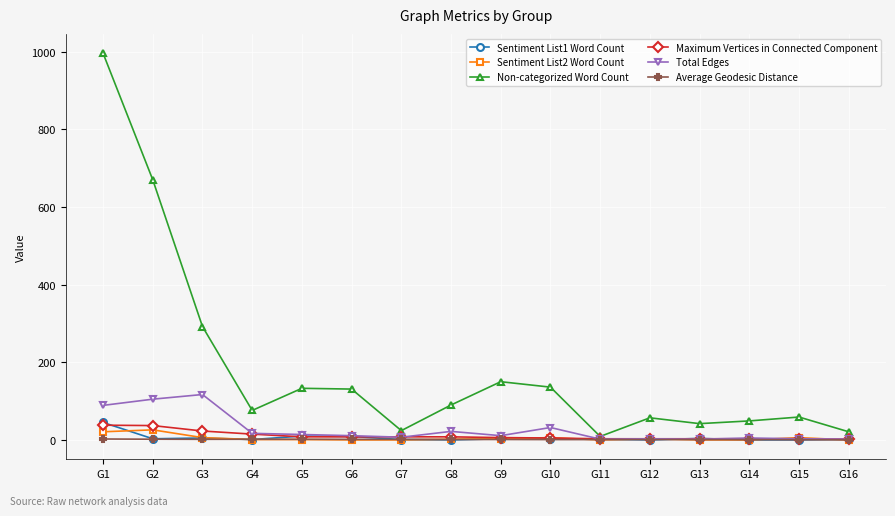

The value of Sentiment List1 Word Count at G8 is 0.0. True or false?

True